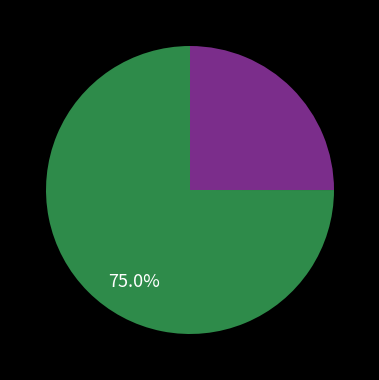

Is there any slice that represents more than half of the pie?

Yes